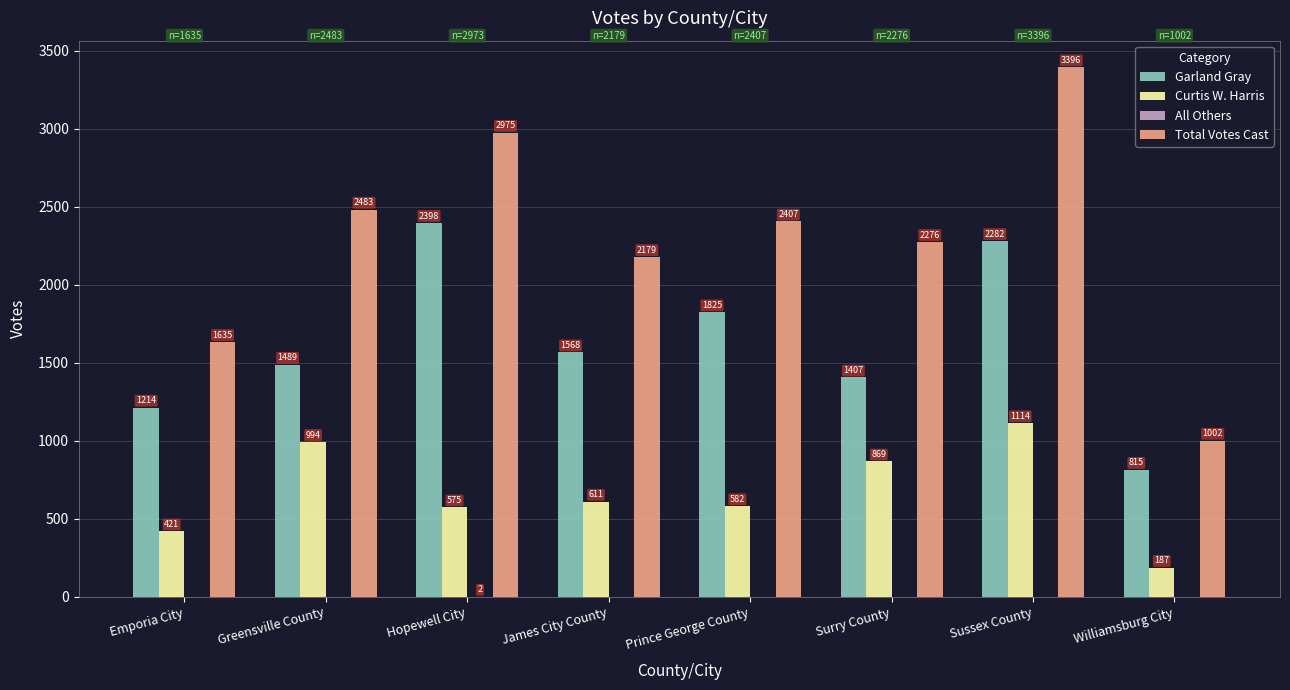

At which label does Total Votes Cast reach its peak?

Sussex County